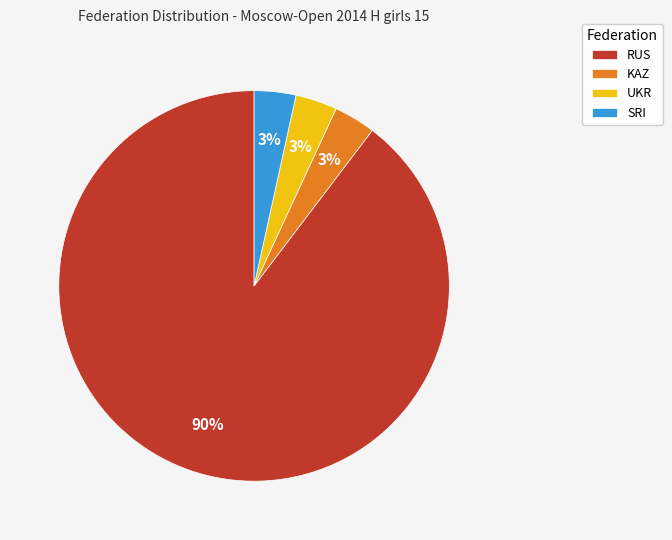

How many slices are in this pie chart?

4